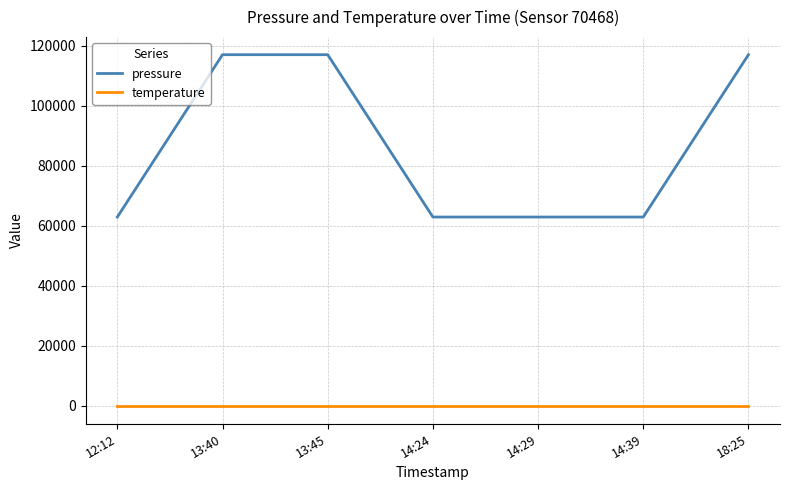

What is the difference between the maximum and second lowest values in the pressure series?

54114.8